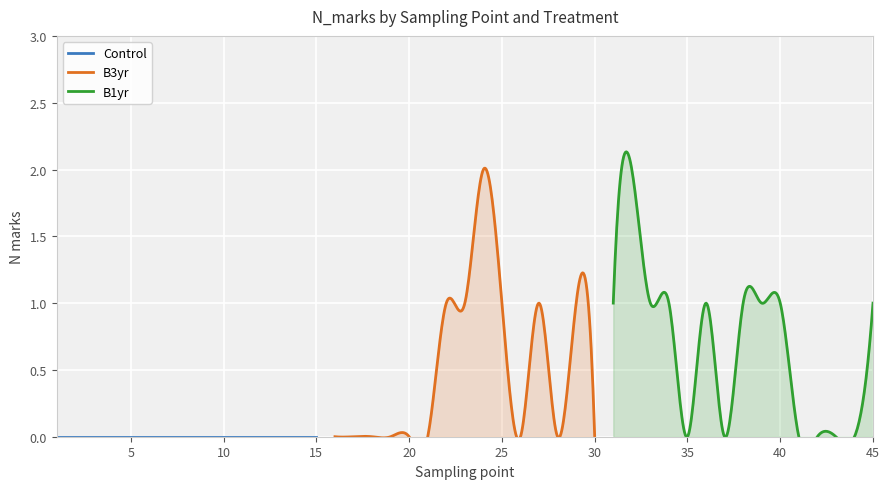

Rank the series by their maximum value, from lowest to highest.

Control, B3yr, B1yr